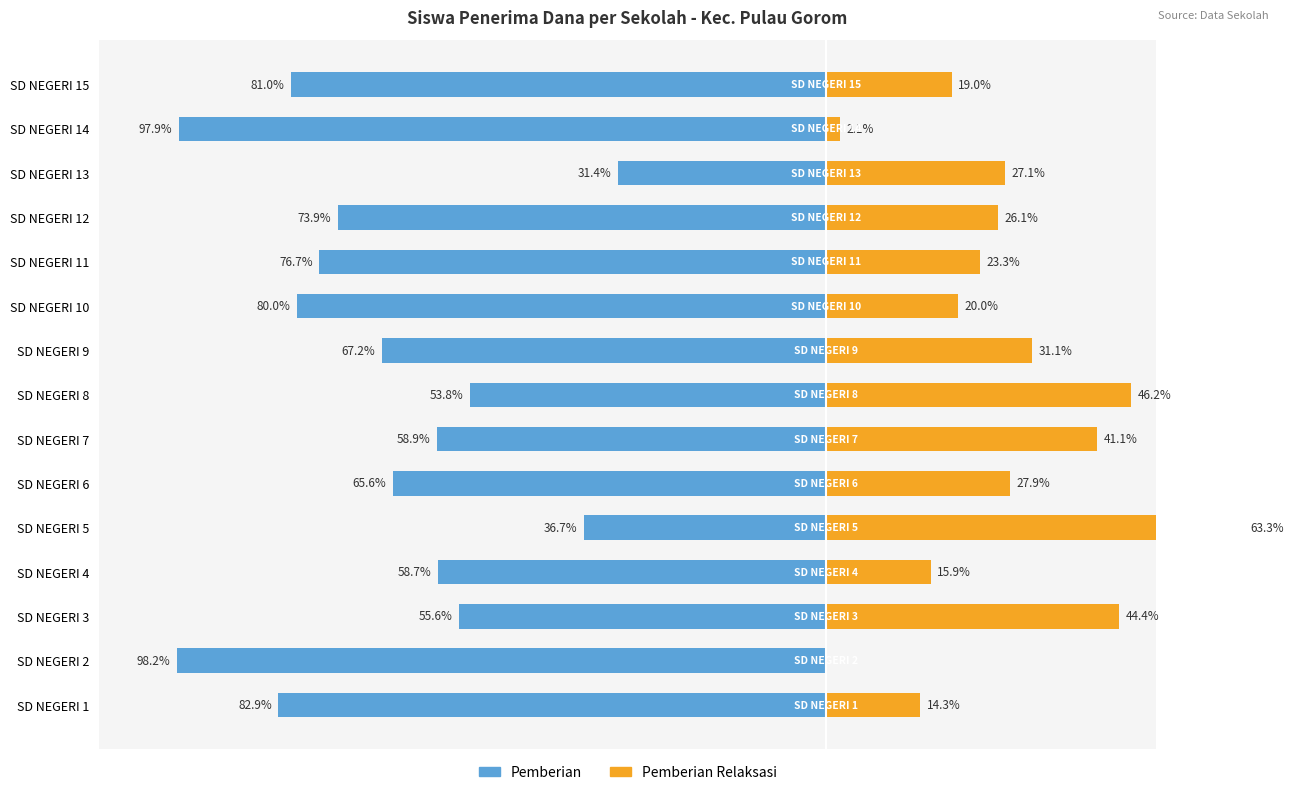

What are all the series names shown in the legend?

Pemberian, Pemberian Relaksasi